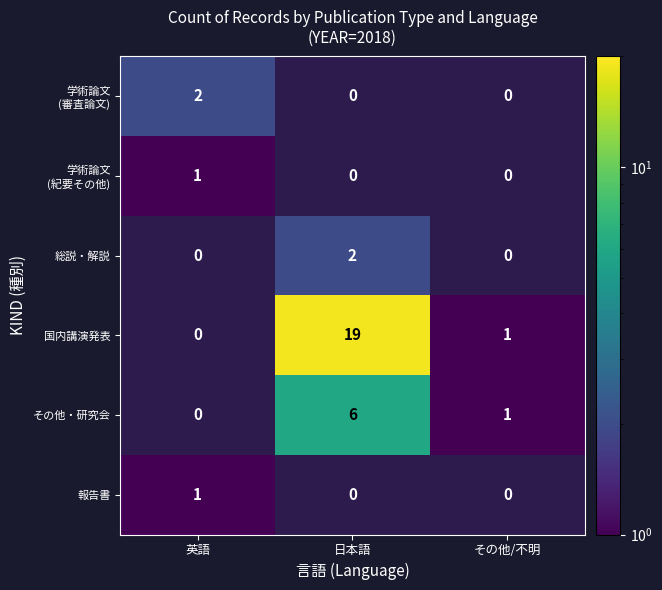

How many values in 総説・解説 are above zero?

1